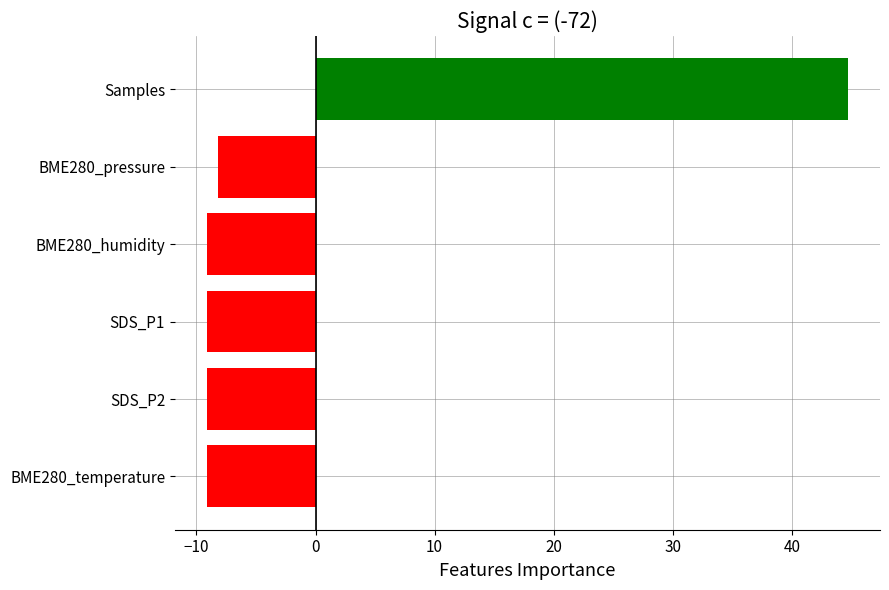

Reading bottom to top, extract all data points from this chart.

-9.1	-9.1	-9.1	-9.1	-8.2	44.7